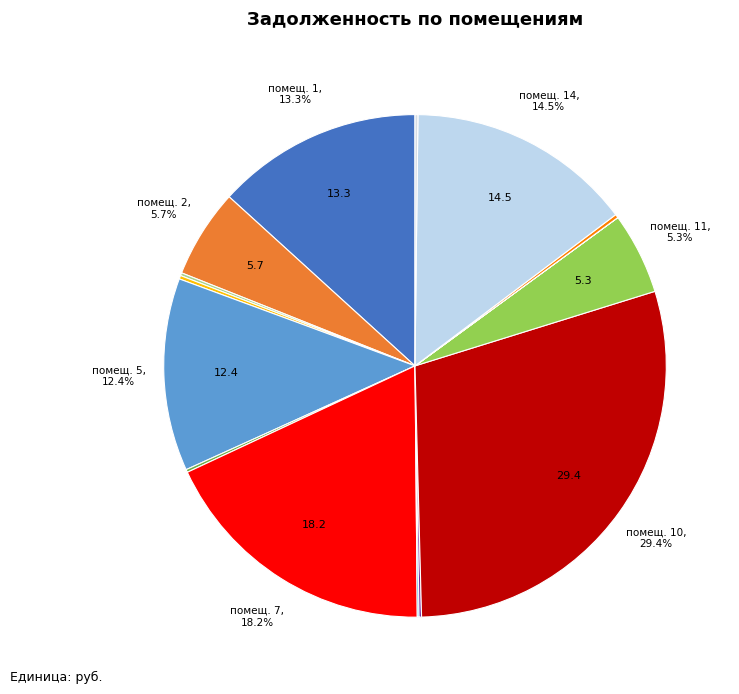

Which slice is the largest?

10